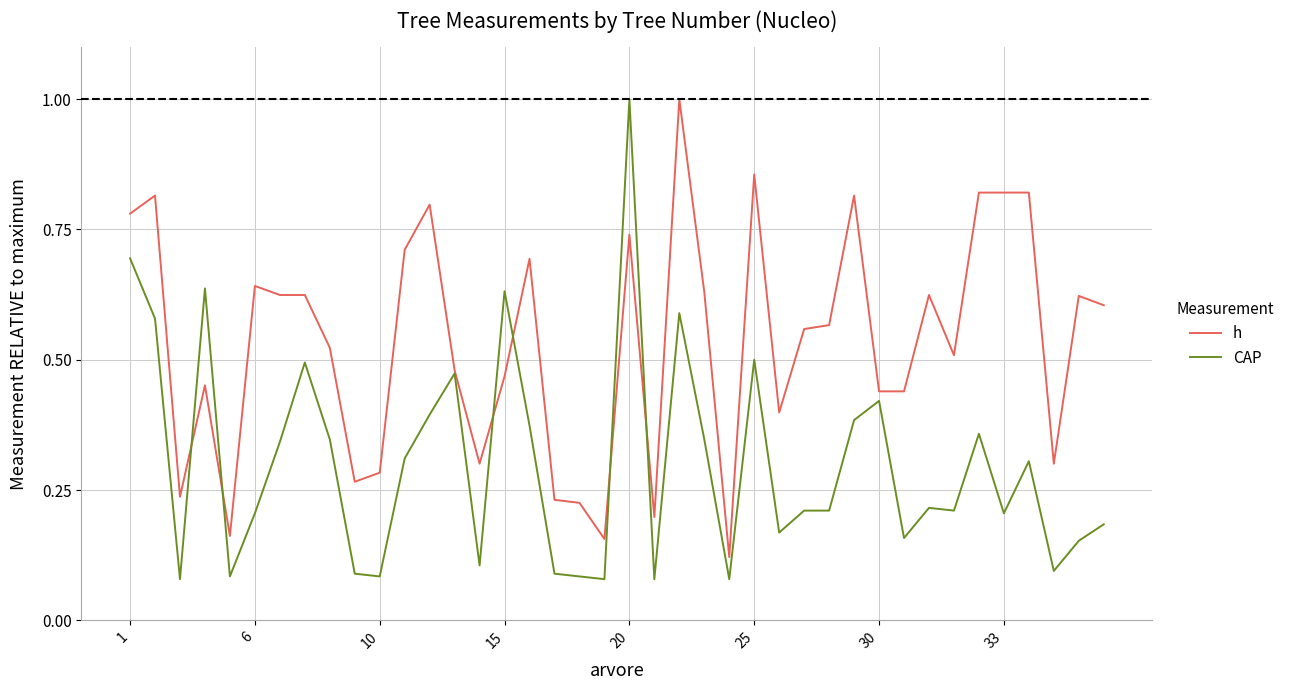

List the series in order of their overall mean, lowest first.

CAP, h